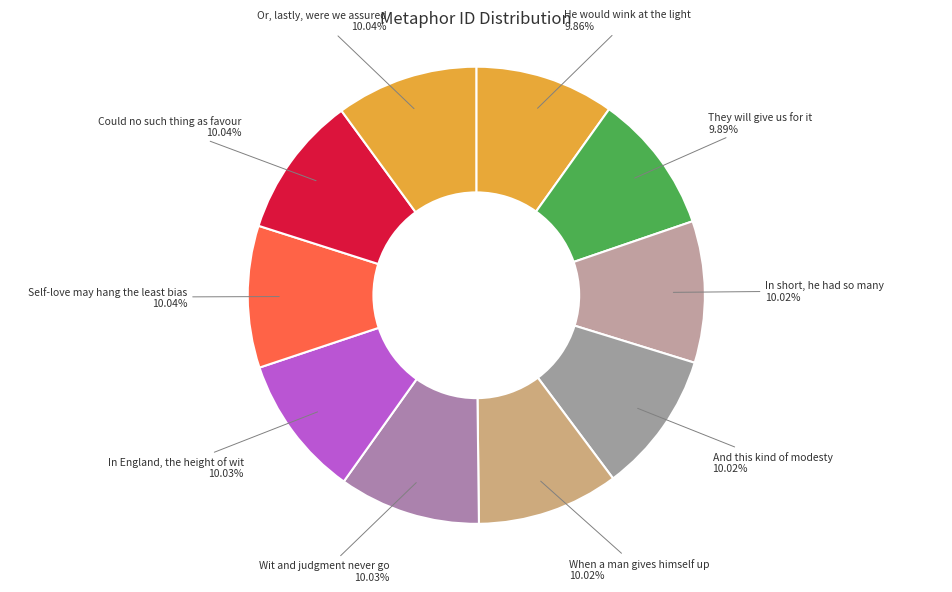

Do Self-love may hang the least bias and Could no such thing as favour together represent more than half of the pie?

No